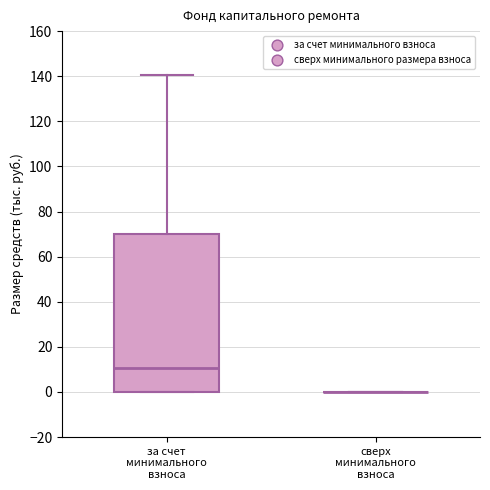

Reading left to right, transcribe this box plot: for each box, give where its median line is, the range the box spans, and where its two whiskers end, as read against the y-axis. The values are not printed on the chart, so give them approximately, as read against the axis.

за счет минимального взноса: median 10, box 0 to 70, whiskers 0 to 140
сверх минимального взноса: box collapsed to a line at 0, whiskers 0 to 0